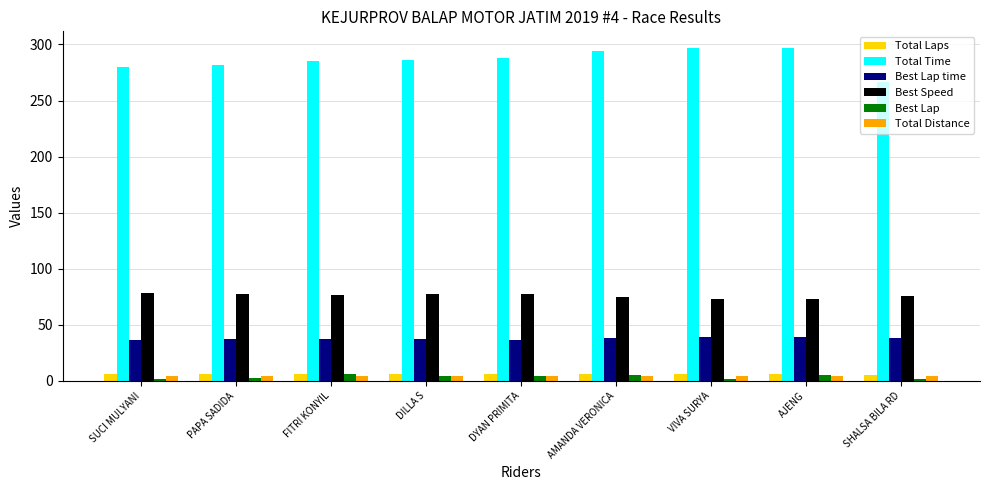

What is the total value across all series at AMANDA VERONICA?

422.9